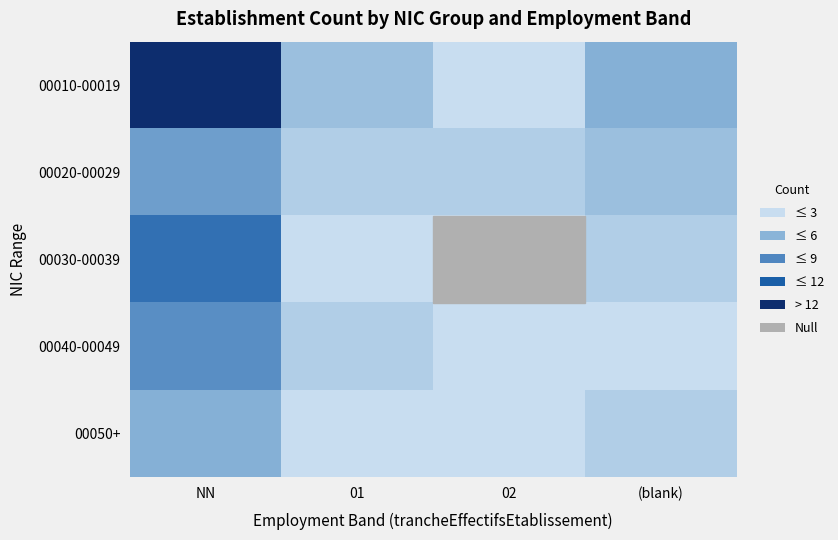

How many distinct data groups are displayed?

5